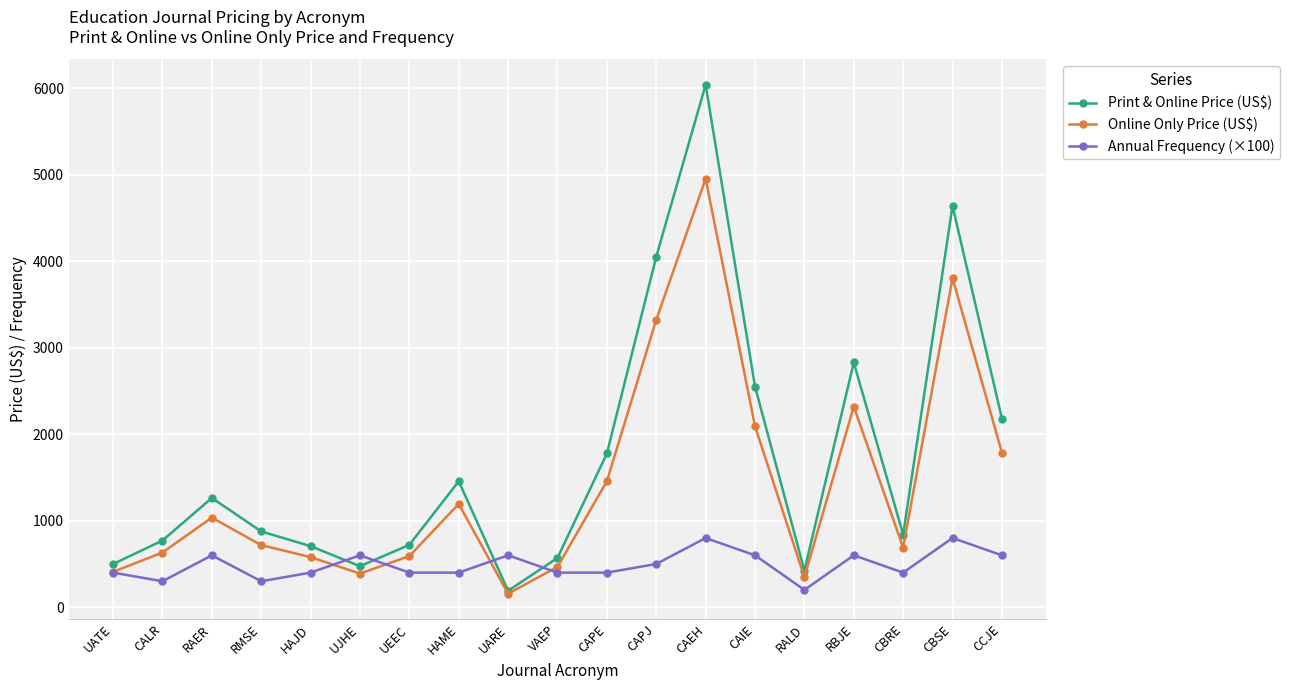

What is the smallest value displayed?

156